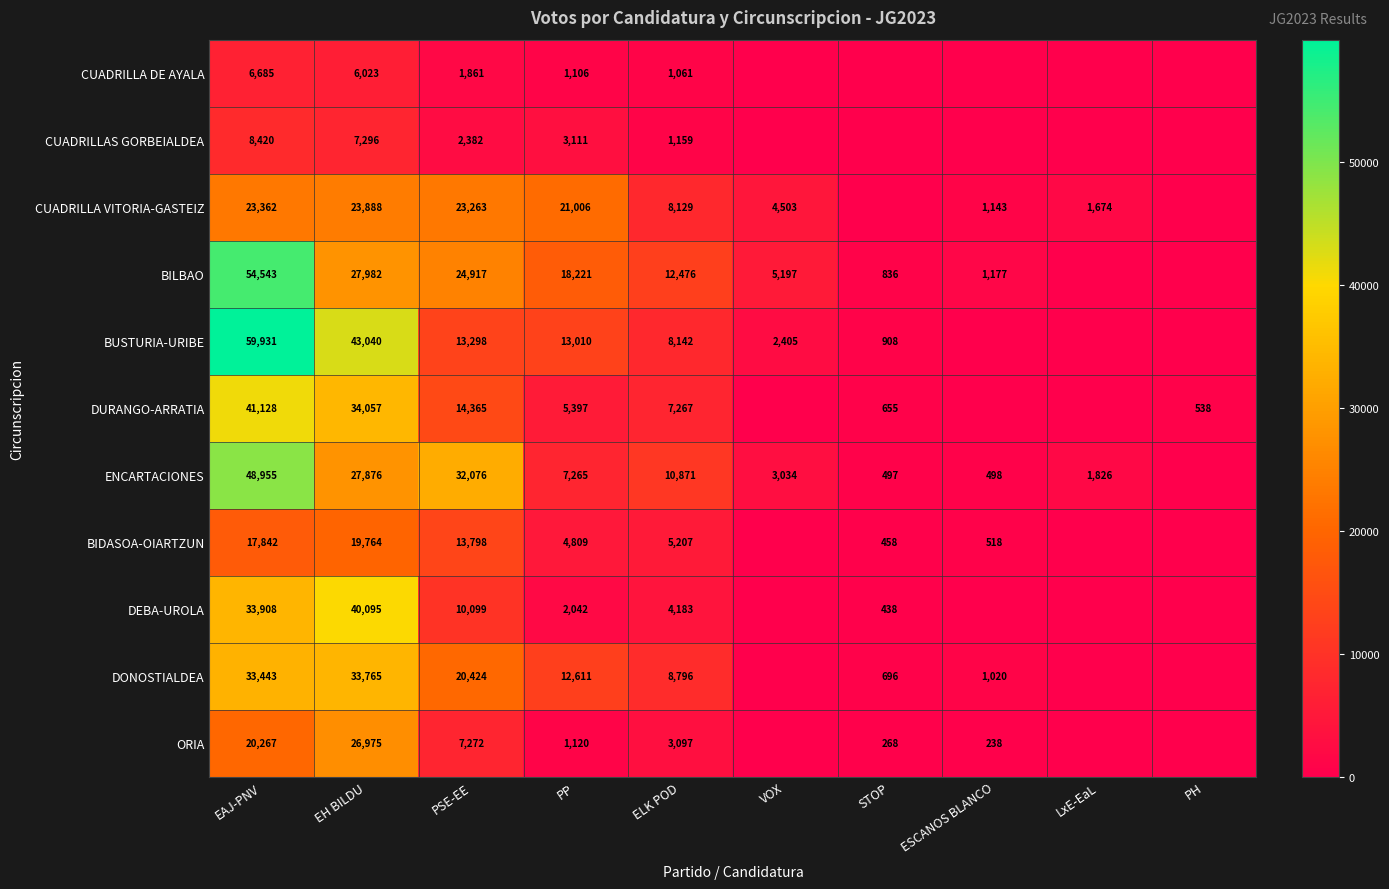

Rank the series at PSE-EE from lowest to highest value.

CUADRILLA DE AYALA, CUADRILLAS GORBEIALDEA, ORIA, DEBA-UROLA, BUSTURIA-URIBE, BIDASOA-OIARTZUN, DURANGO-ARRATIA, DONOSTIALDEA, CUADRILLA VITORIA-GASTEIZ, BILBAO, ENCARTACIONES